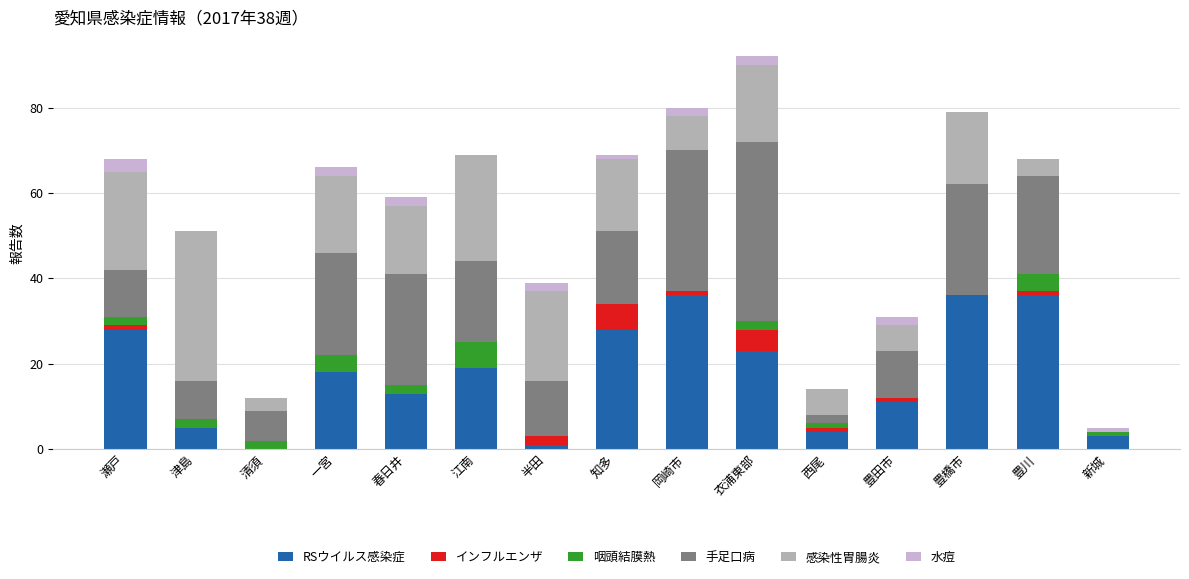

How many distinct data groups are displayed?

6